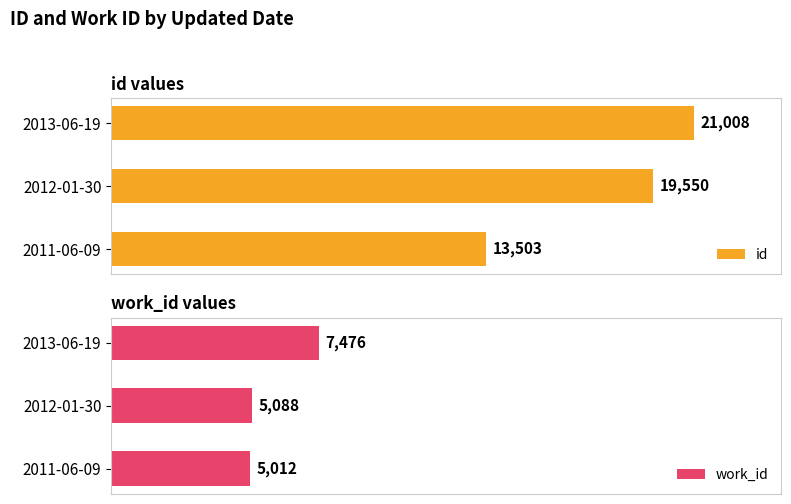

At which label does id reach its minimum?

2011-06-09